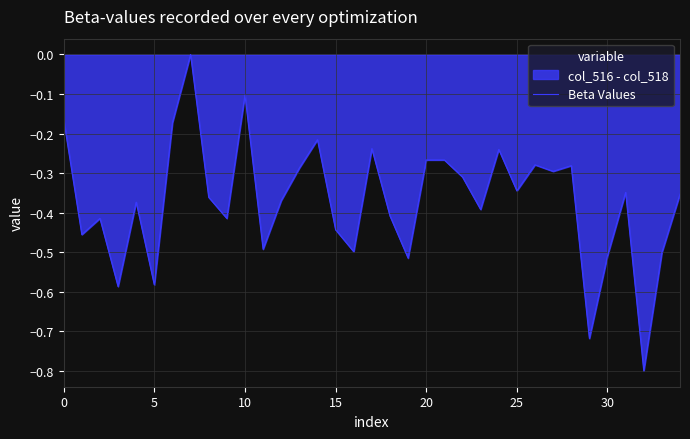

The value at 30 is -0.5. True or false?

True